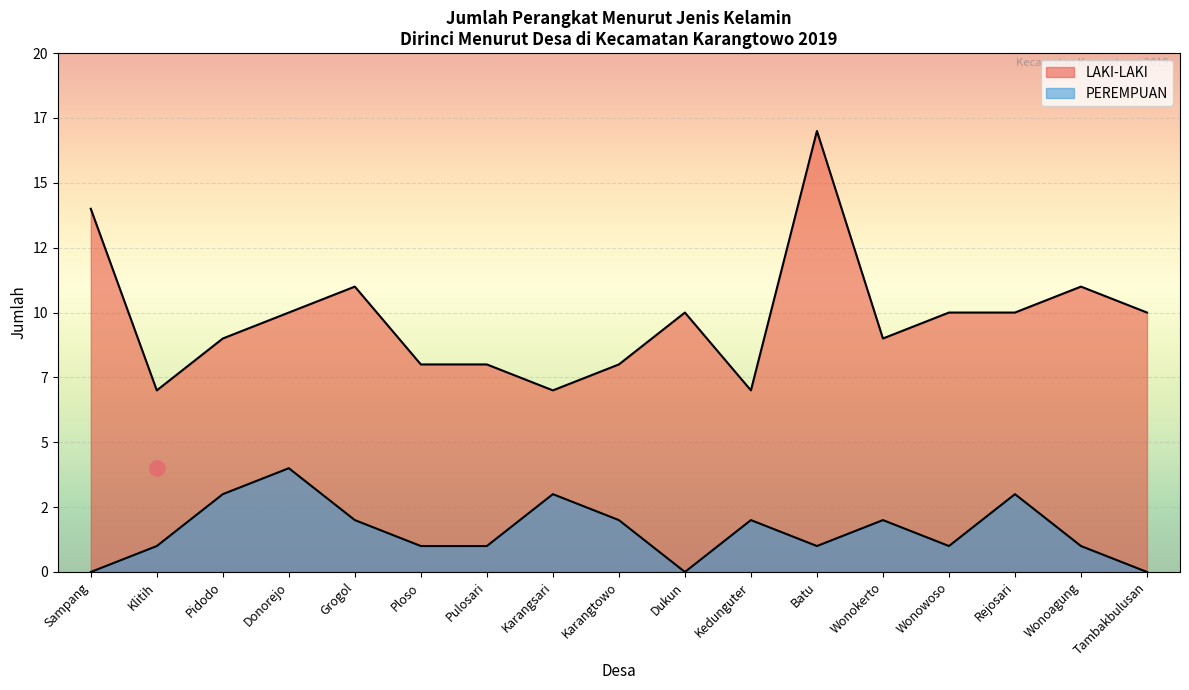

At which category is the sum across all series the highest?

Batu